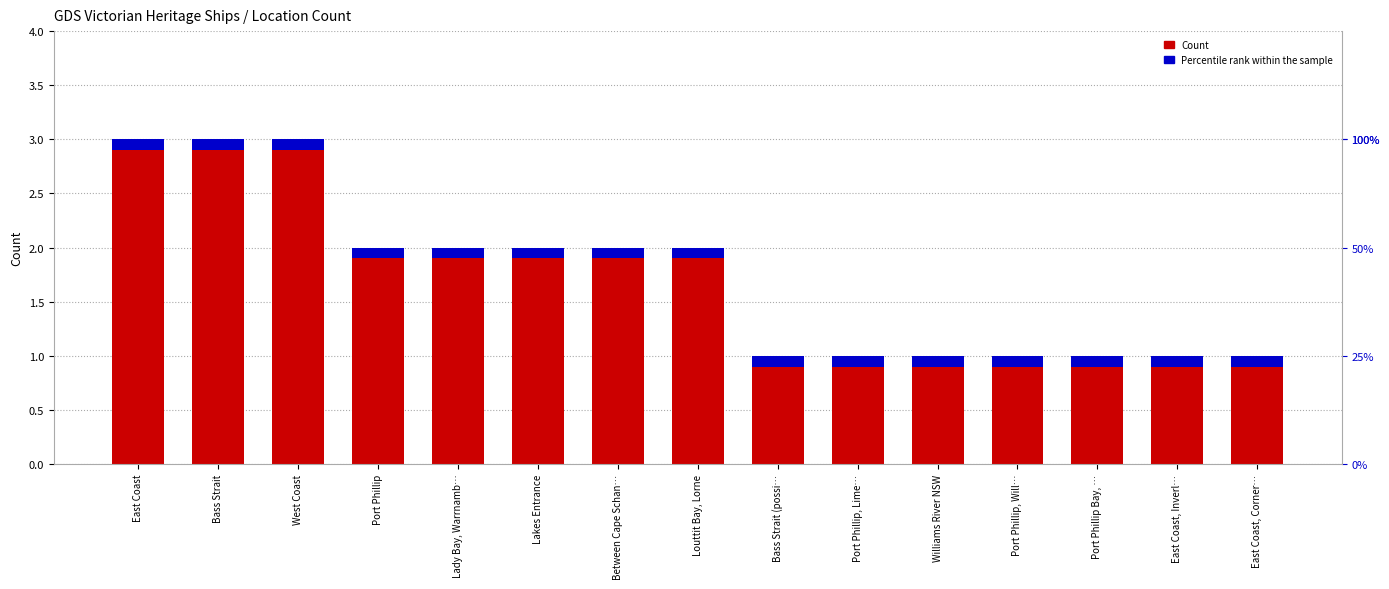

Is it true that the value at East Coast, Corner… is 1?

False